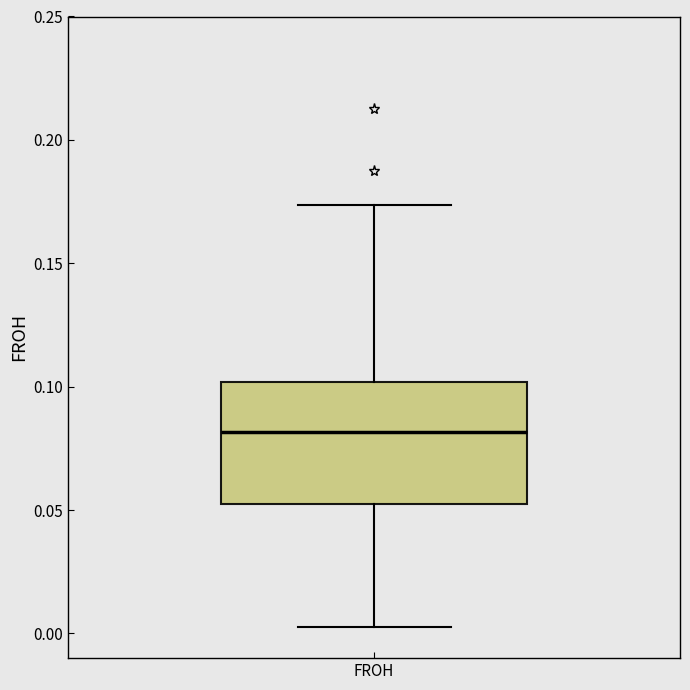

Transcribe this box plot: give where the median line is, the range the box spans, and where the two whiskers end, as read against the y-axis. The values are not printed on the chart, so give them approximately, as read against the axis.

median 0.080, box 0.055 to 0.100, whiskers 0.000 to 0.175